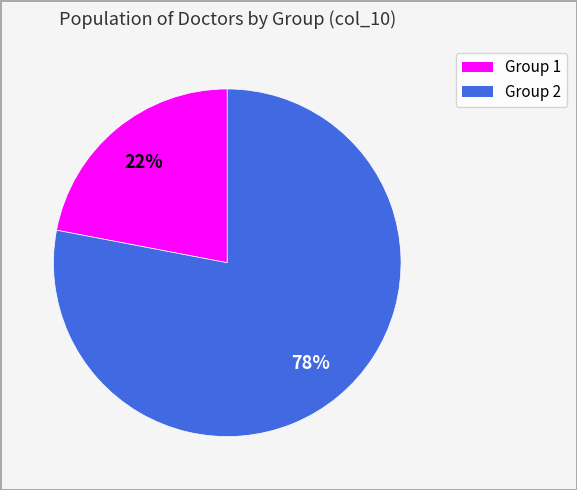

Does any single category account for the majority?

Yes